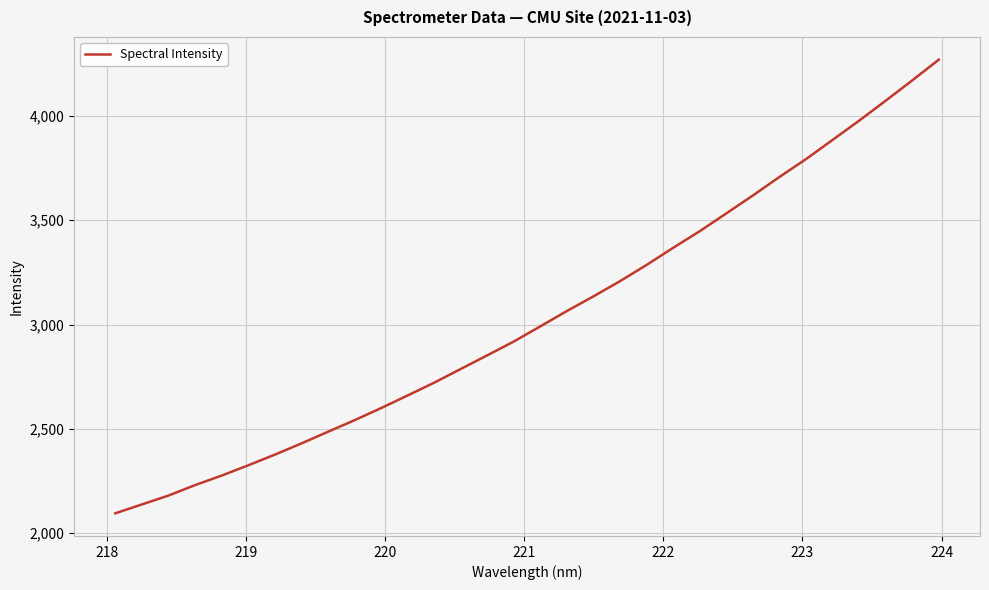

Does the chart display data point markers on the line(s)?

No